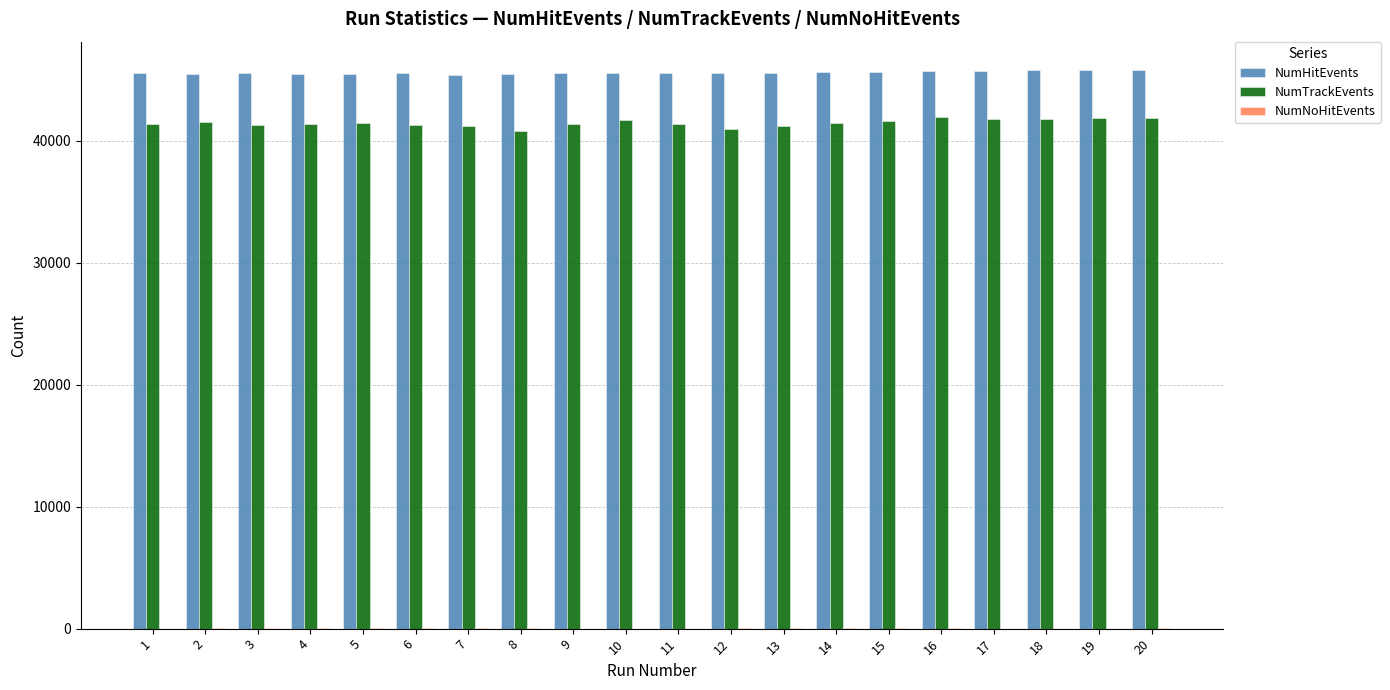

What is the greatest value displayed?

45839